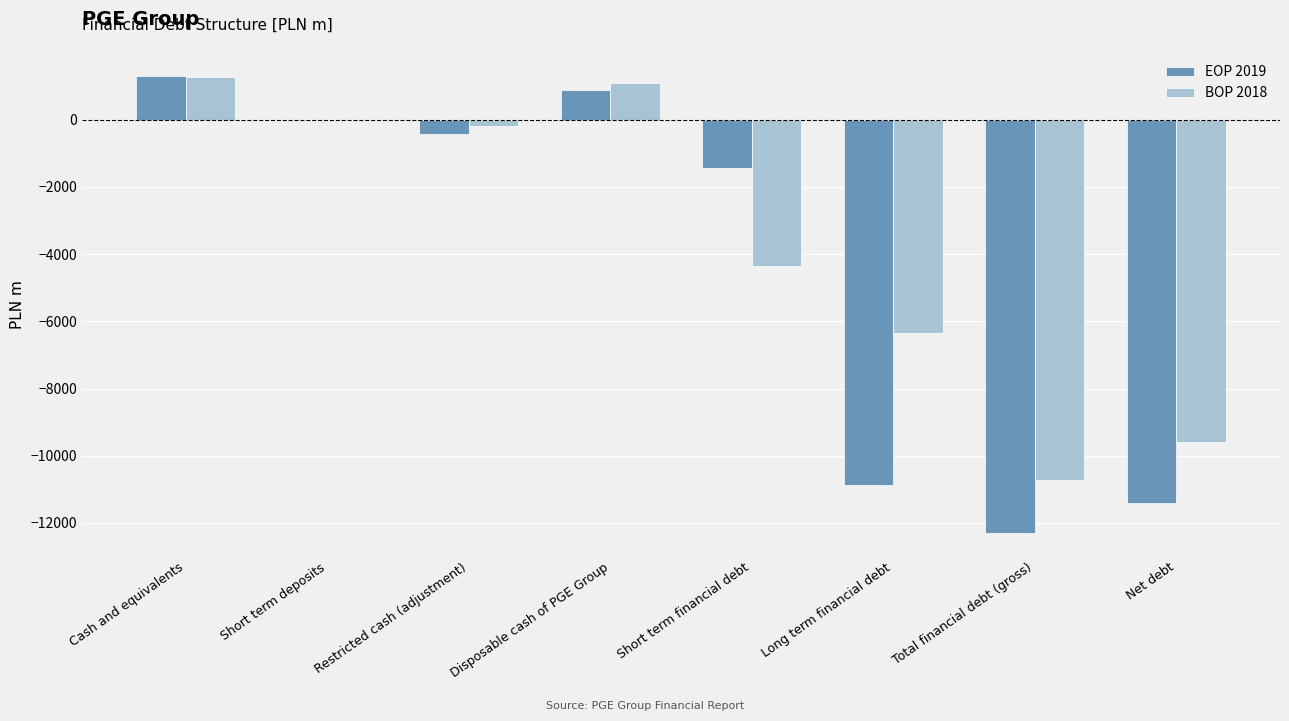

Between Restricted cash (adjustment) and Long term financial debt, which series saw the biggest shift?

EOP 2019